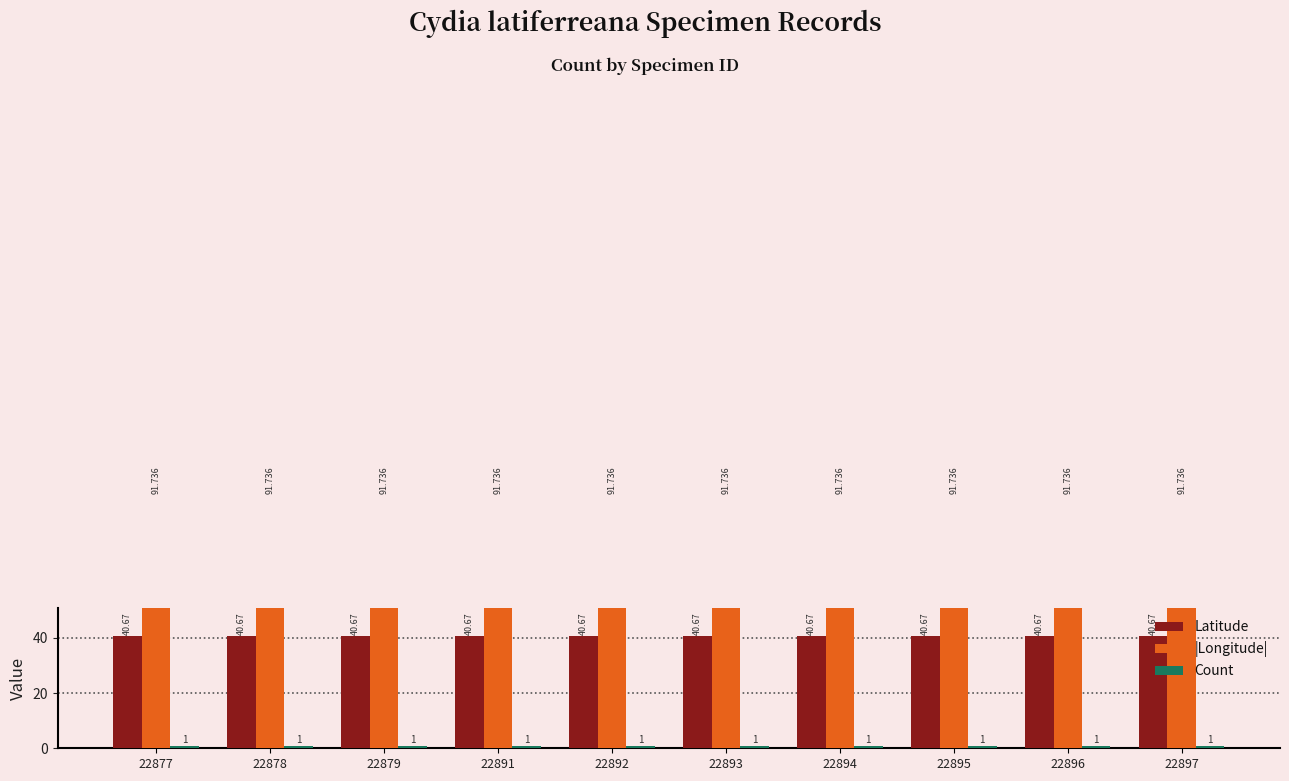

The value of Count at 22879 is 1.6. True or false?

False